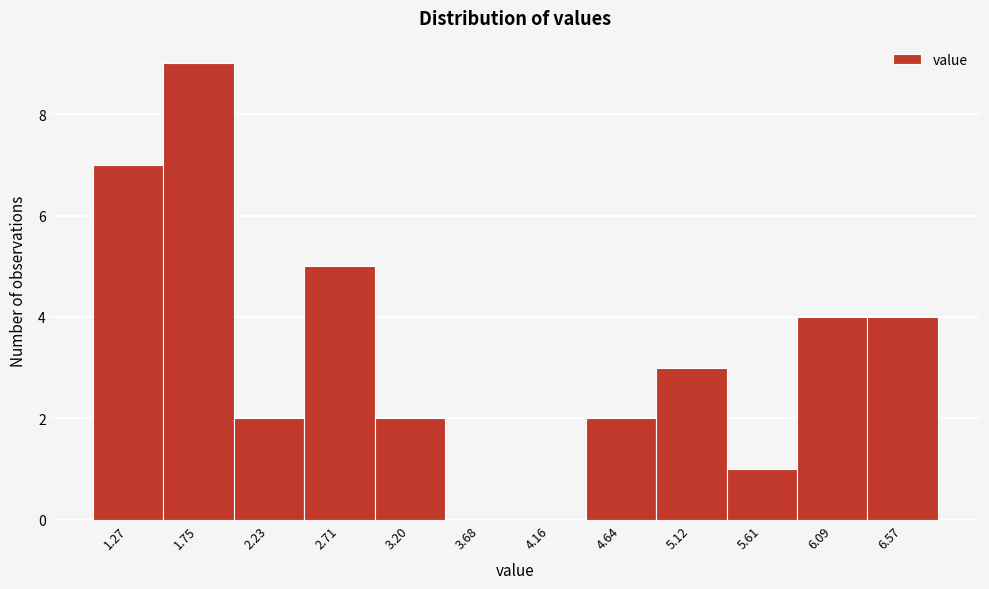

Reading left to right, list all the values displayed in this chart.

1.27=7	1.75=9	2.23=2	2.71=5	3.20=2	3.68=0	4.16=0	4.64=2	5.12=3	5.61=1	6.09=4	6.57=4